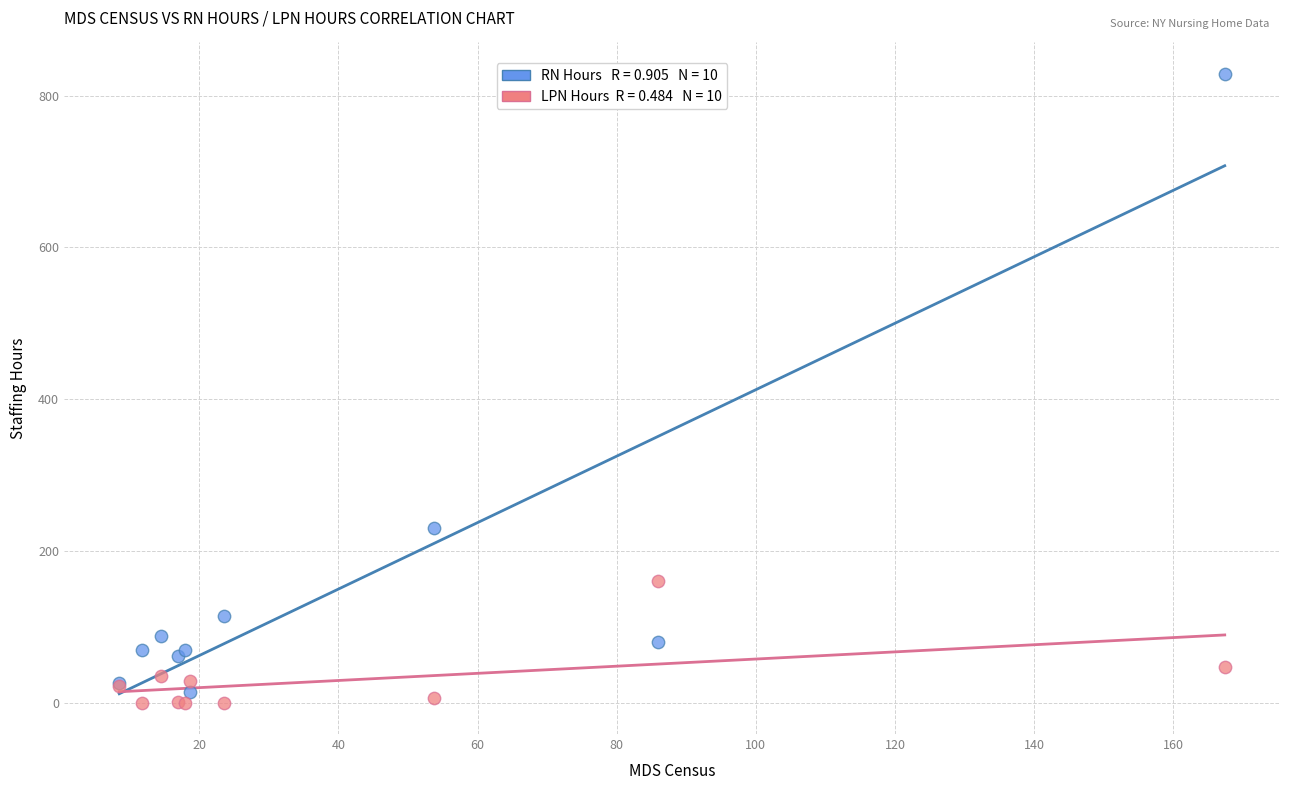

Across all series, what Y value is closest to 414?

230.4